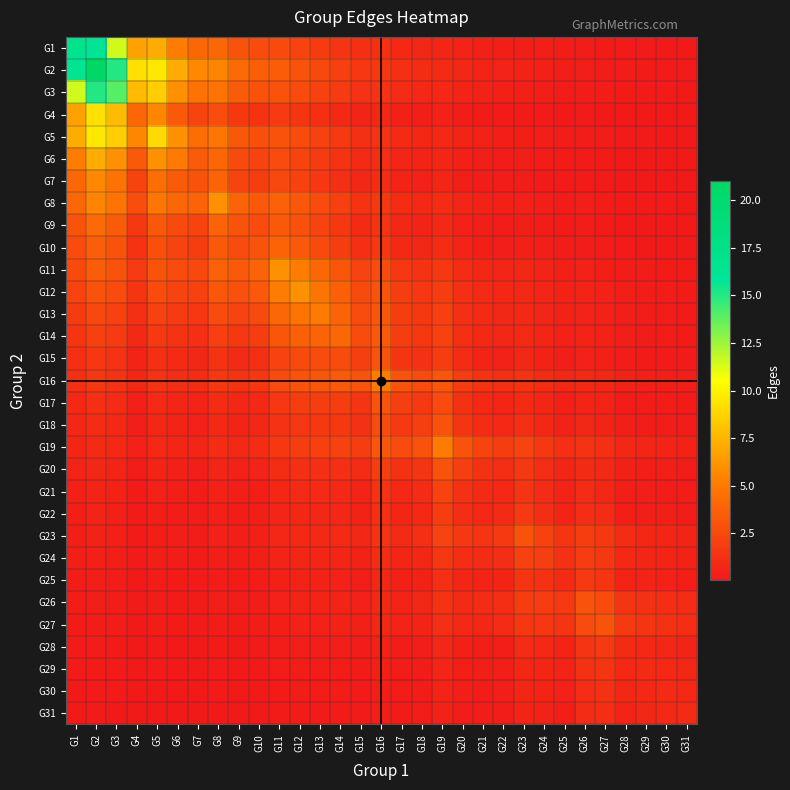

Rank the series at G8 from lowest to highest value.

G31, G30, G29, G28, G27, G25, G26, G24, G22, G23, G21, G20, G18, G17, G19, G15, G16, G14, G13, G4, G12, G10, G11, G7, G9, G1, G6, G3, G5, G2, G8